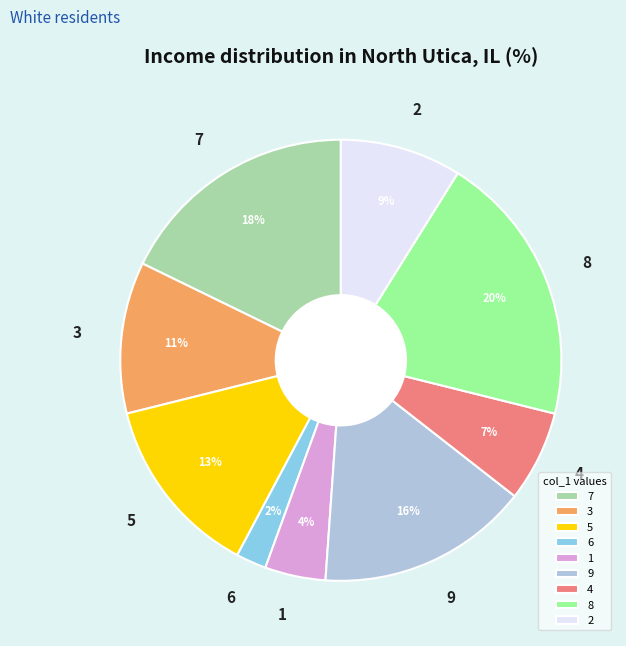

Count the number of slices in the pie.

9